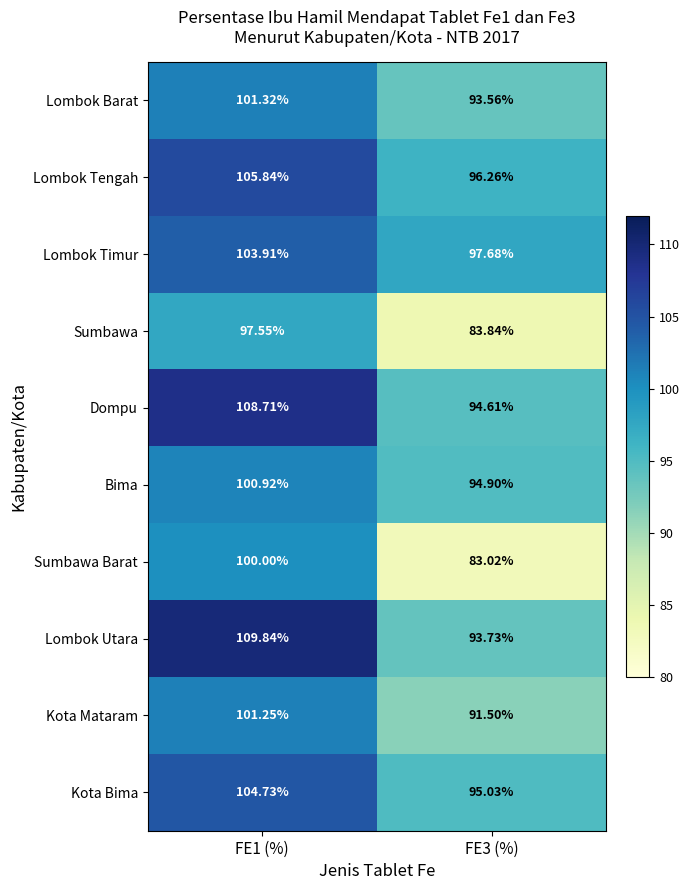

Rank the series by their maximum value, from highest to lowest.

Lombok Utara, Dompu, Lombok Tengah, Kota Bima, Lombok Timur, Lombok Barat, Kota Mataram, Bima, Sumbawa Barat, Sumbawa